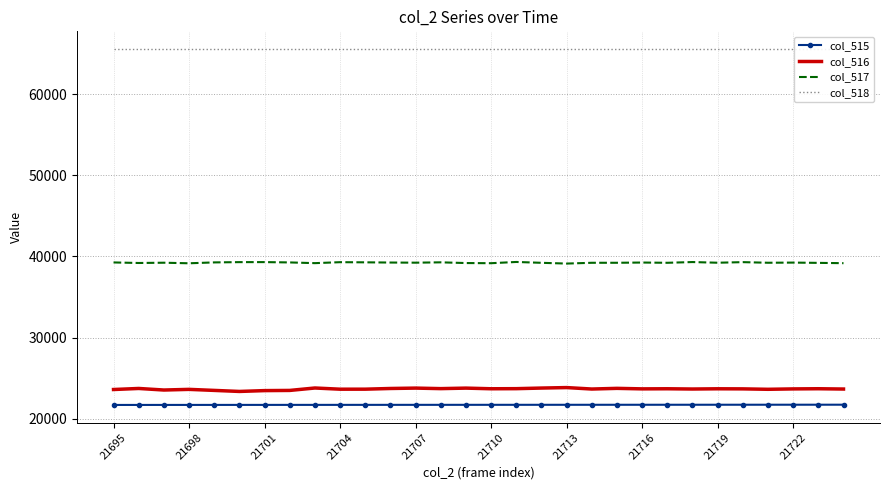

True or false: col_518 and col_516 cross at least once.

False